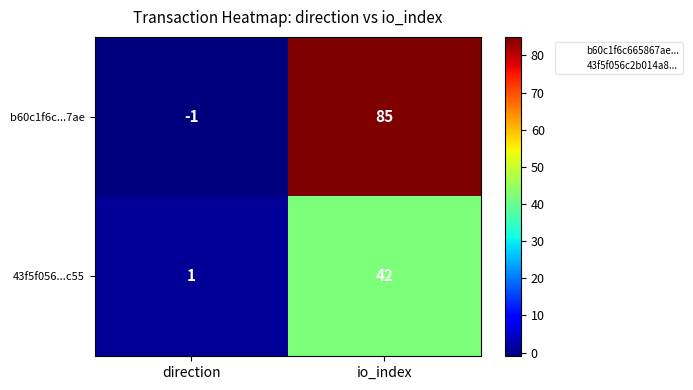

What is the difference between the maximum and minimum values in the b60c1f6c...7ae series?

86